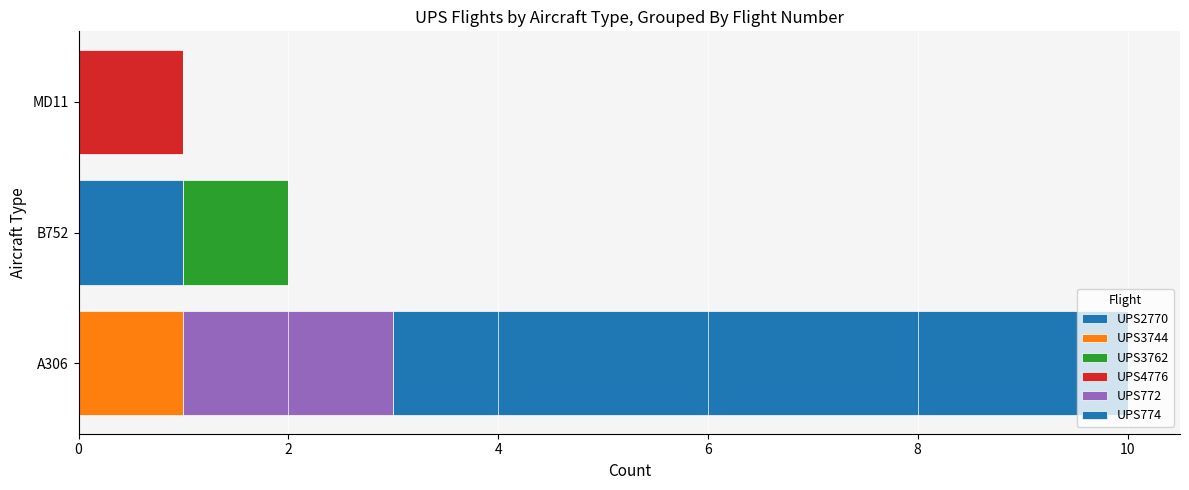

How many distinct data groups are displayed?

6